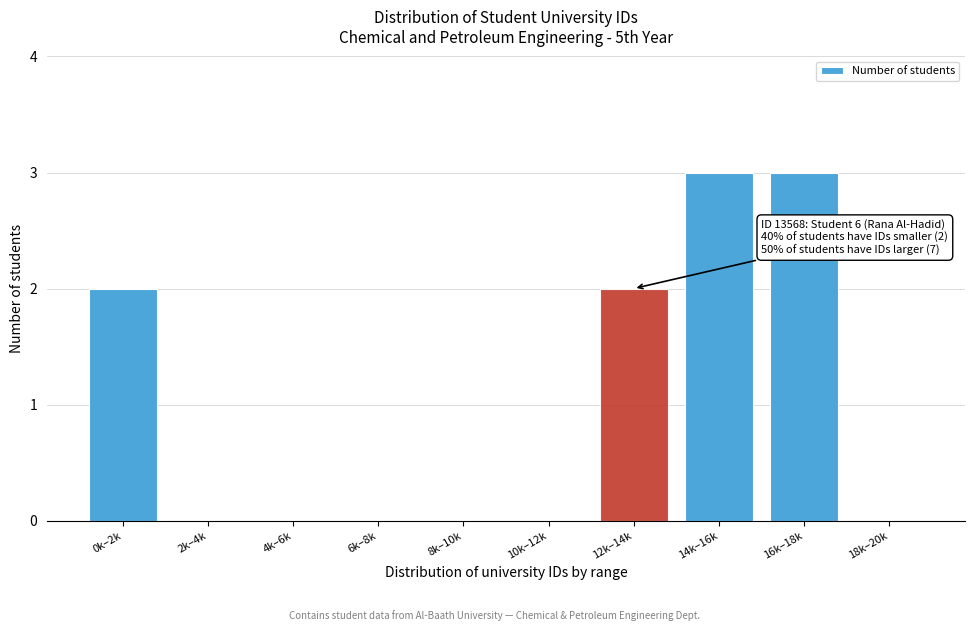

Reading right to left, extract all data points from this chart.

18k–20k=0	16k–18k=3	14k–16k=3	12k–14k=2	10k–12k=0	8k–10k=0	6k–8k=0	4k–6k=0	2k–4k=0	0k–2k=2